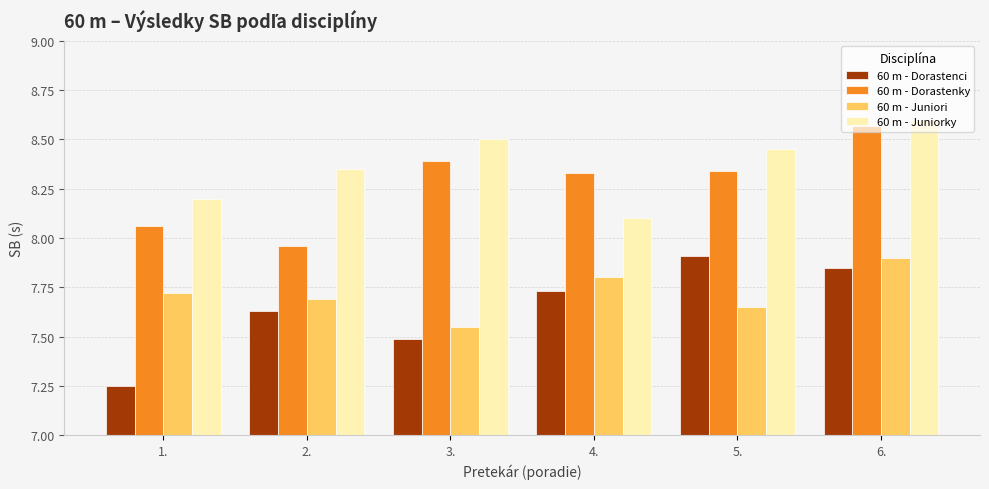

Rank the series at 6. from lowest to highest value.

60 m - Dorastenci, 60 m - Juniori, 60 m - Dorastenky, 60 m - Juniorky